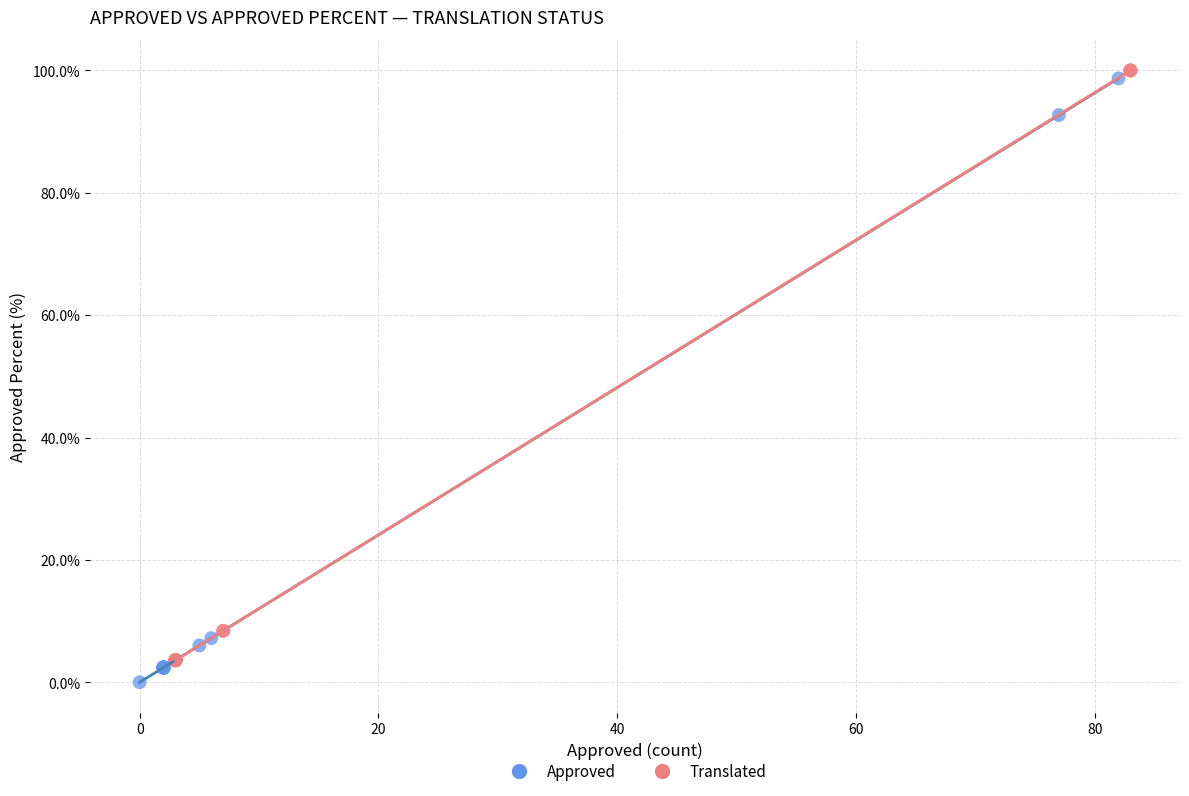

What are all the series names shown in the legend?

Approved, Translated